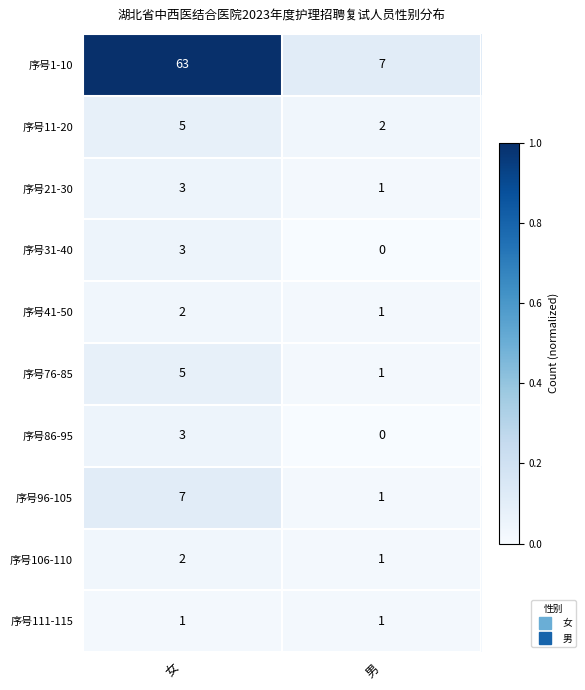

At which label is 序号106-110 closest to 1?

男